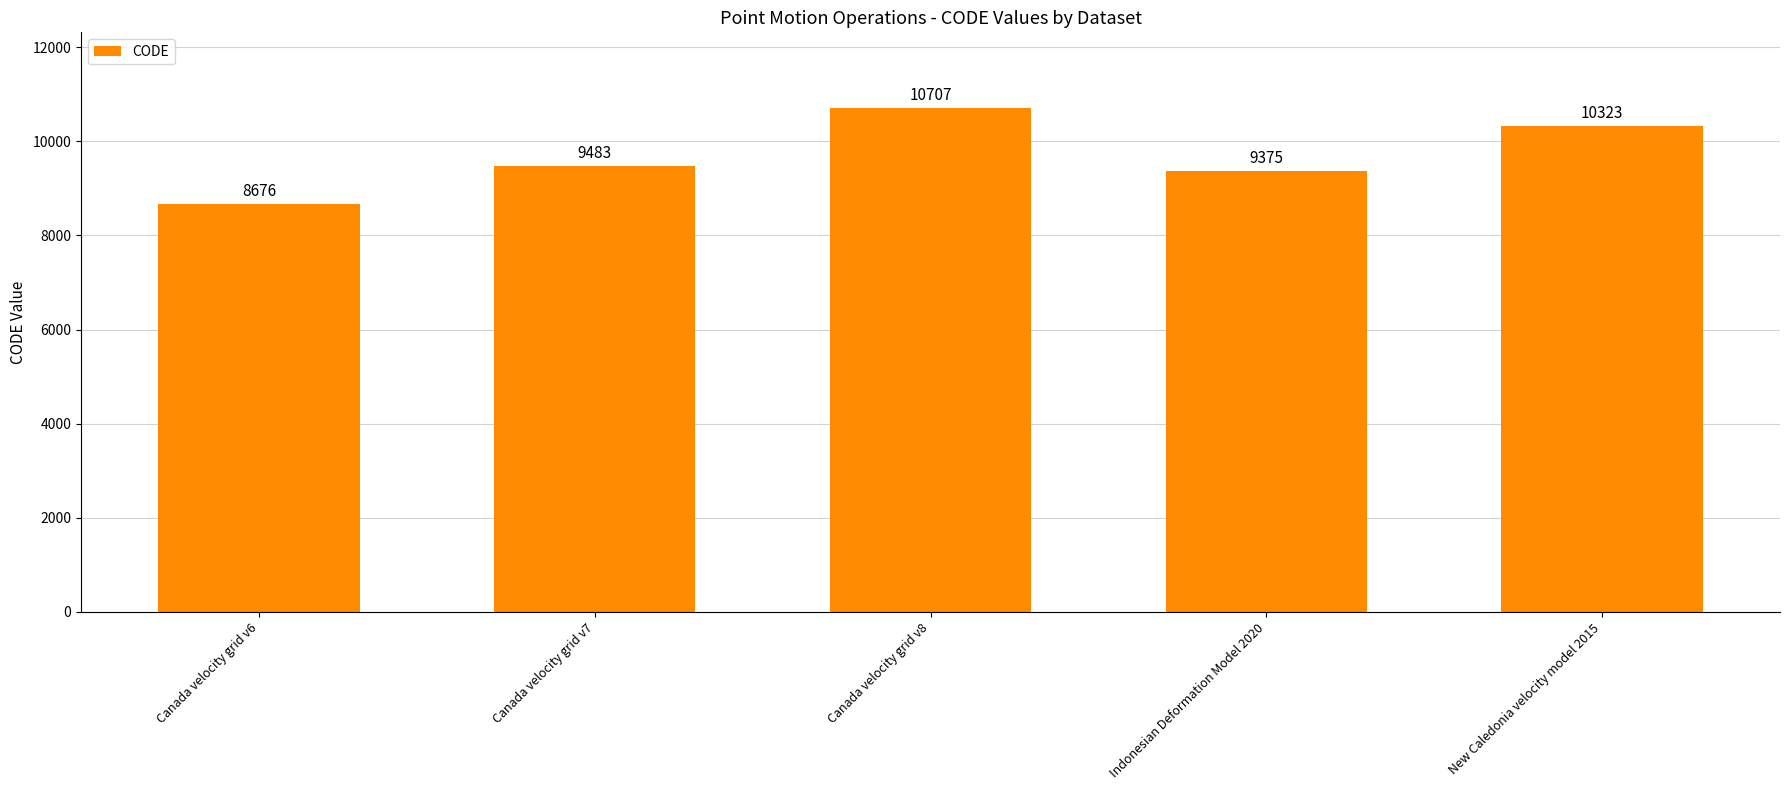

The value at Canada velocity grid v6 is 8676. True or false?

True